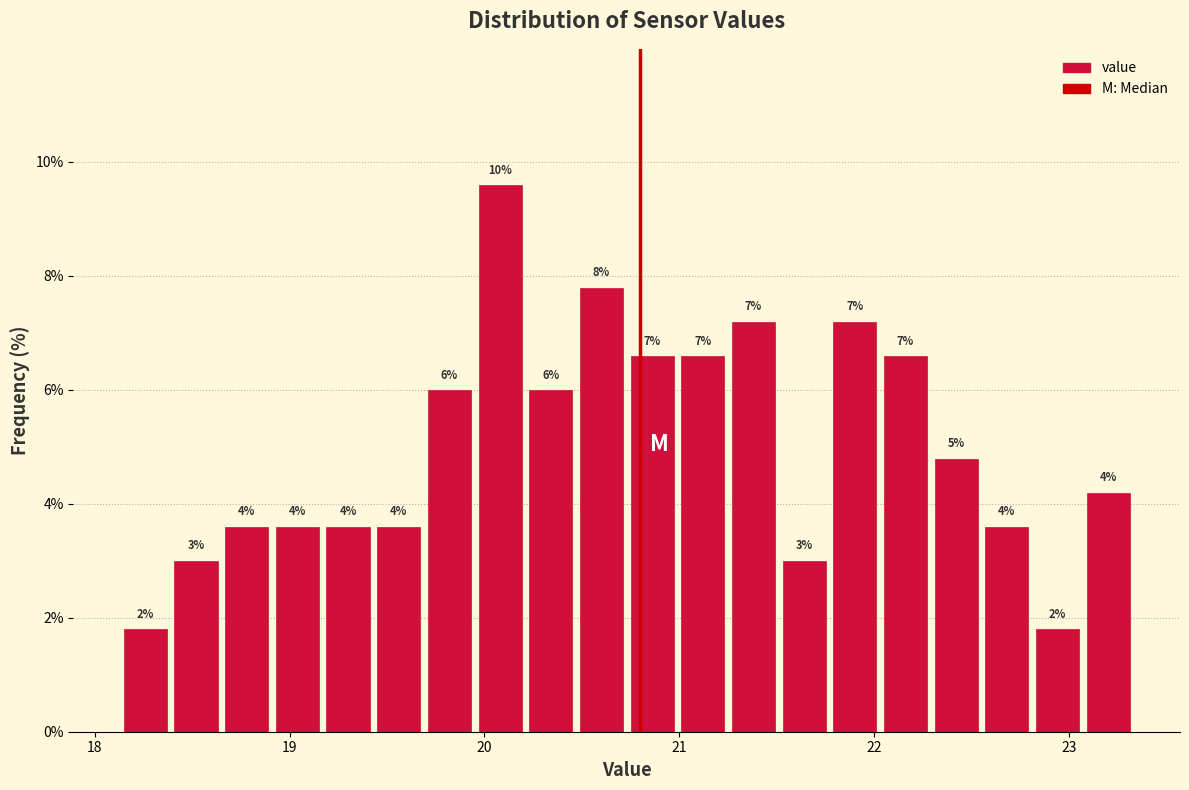

Around what value on the x-axis is the tallest bar? Give the approximate position of its centre, as read against the axis.

20.1